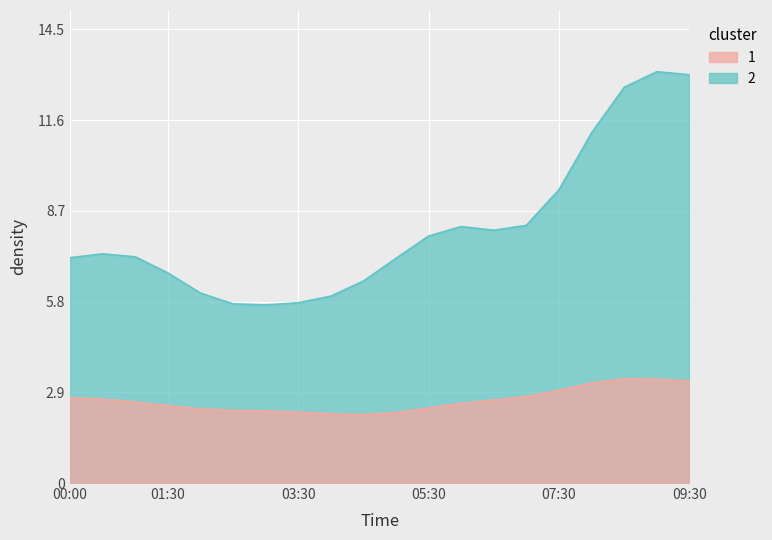

True or false: SDS_P1 and SDS_P2 cross at least once.

False